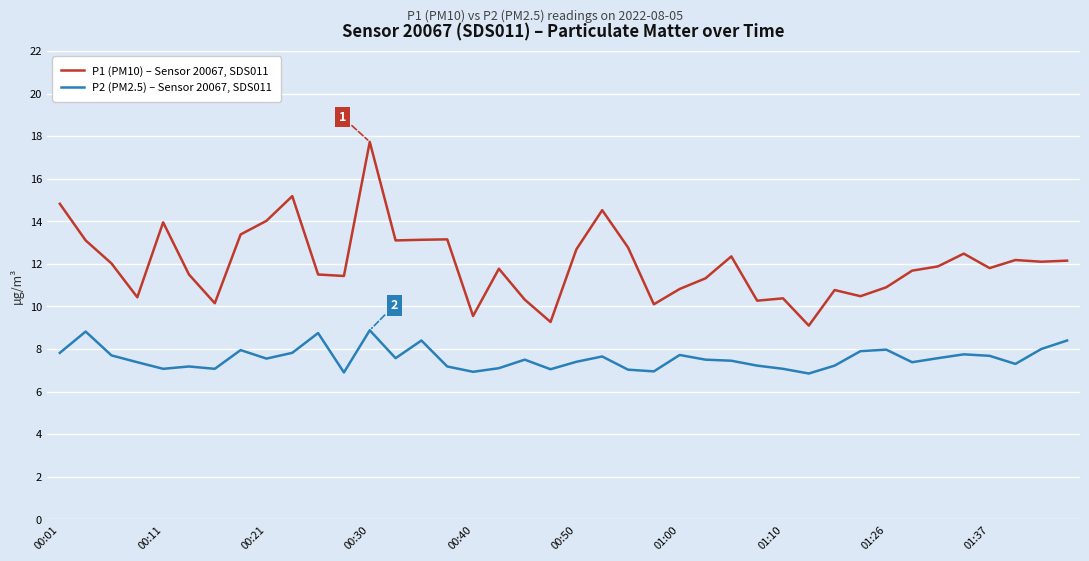

How many lines are shown in the chart?

2